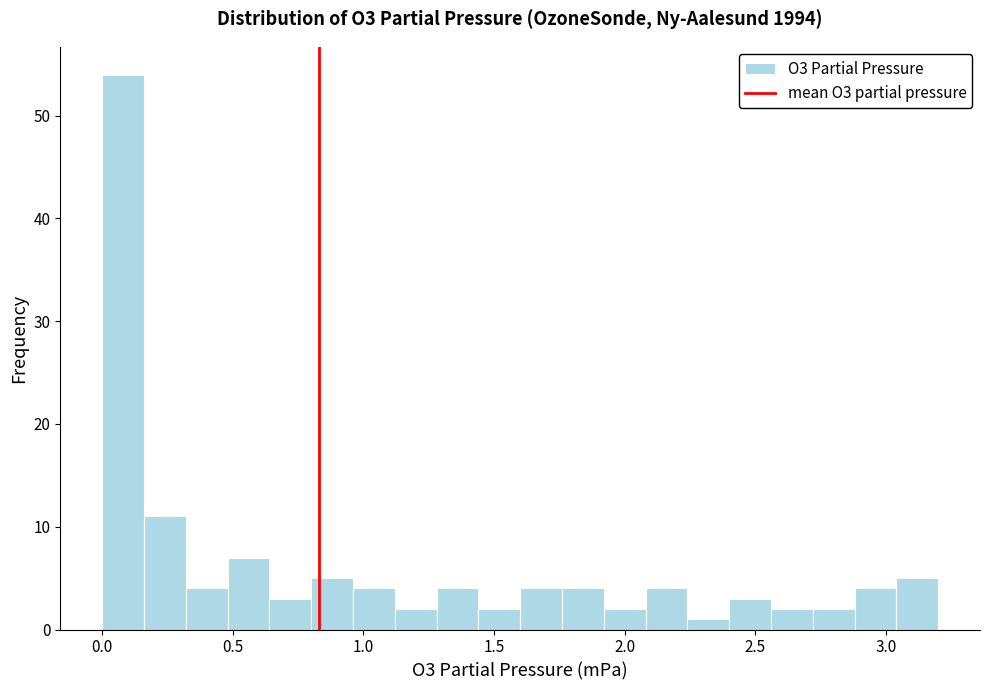

Around what value on the x-axis is the tallest bar? Give the approximate position of its centre, as read against the axis.

0.10